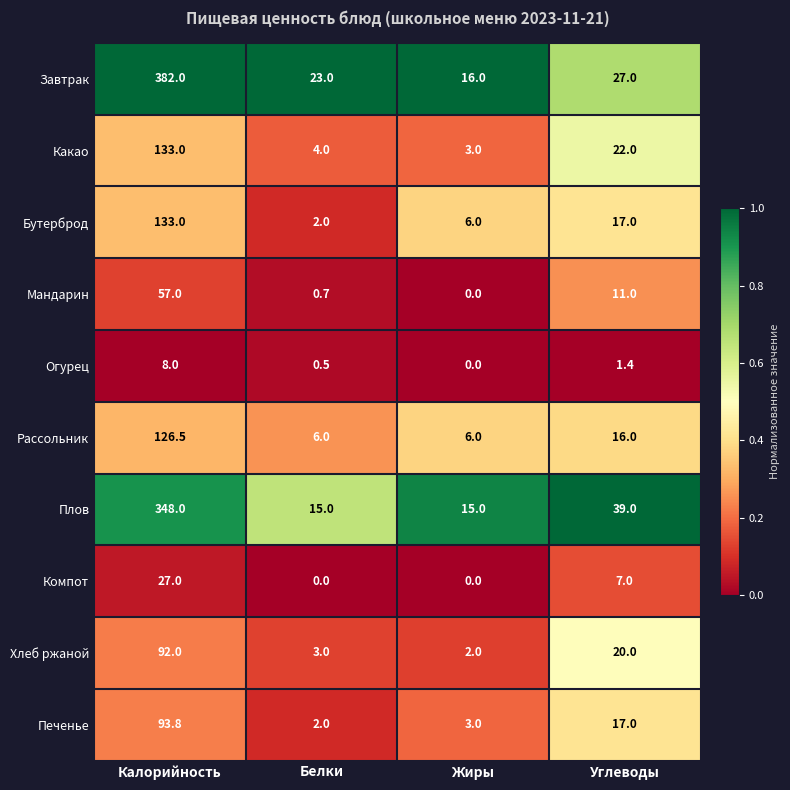

What is the difference between the Печенье values at Белки and Калорийность?

91.8